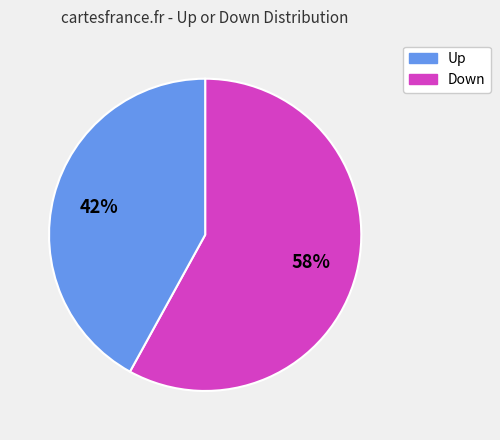

Is there any slice that represents more than half of the pie?

Yes